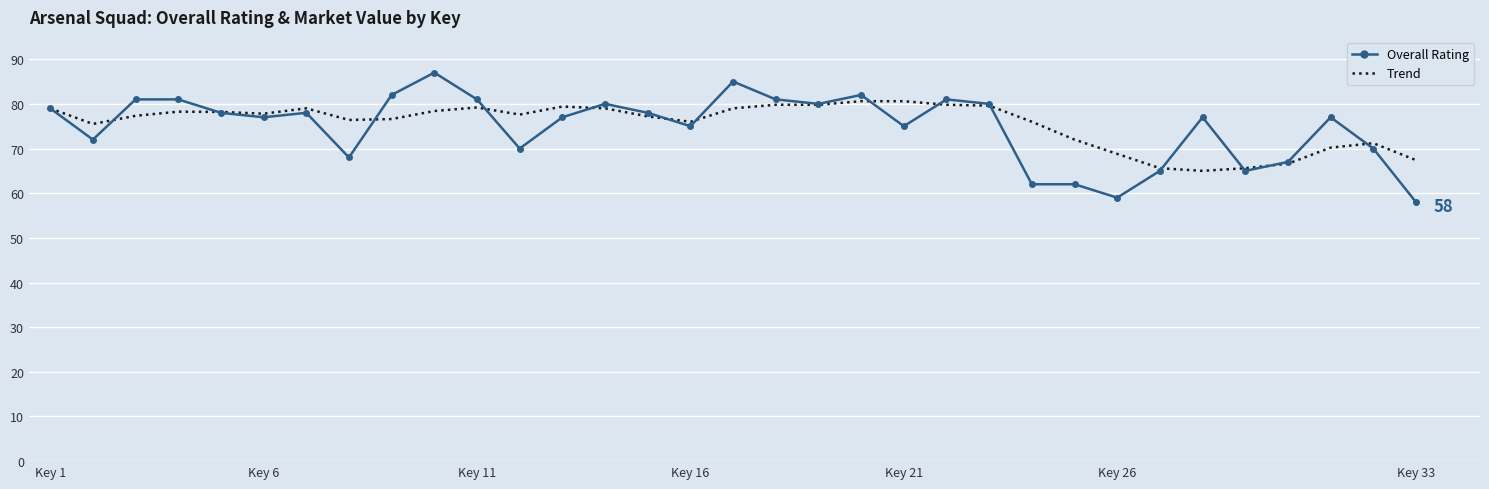

Which series has the largest range (max minus min)?

Overall Rating